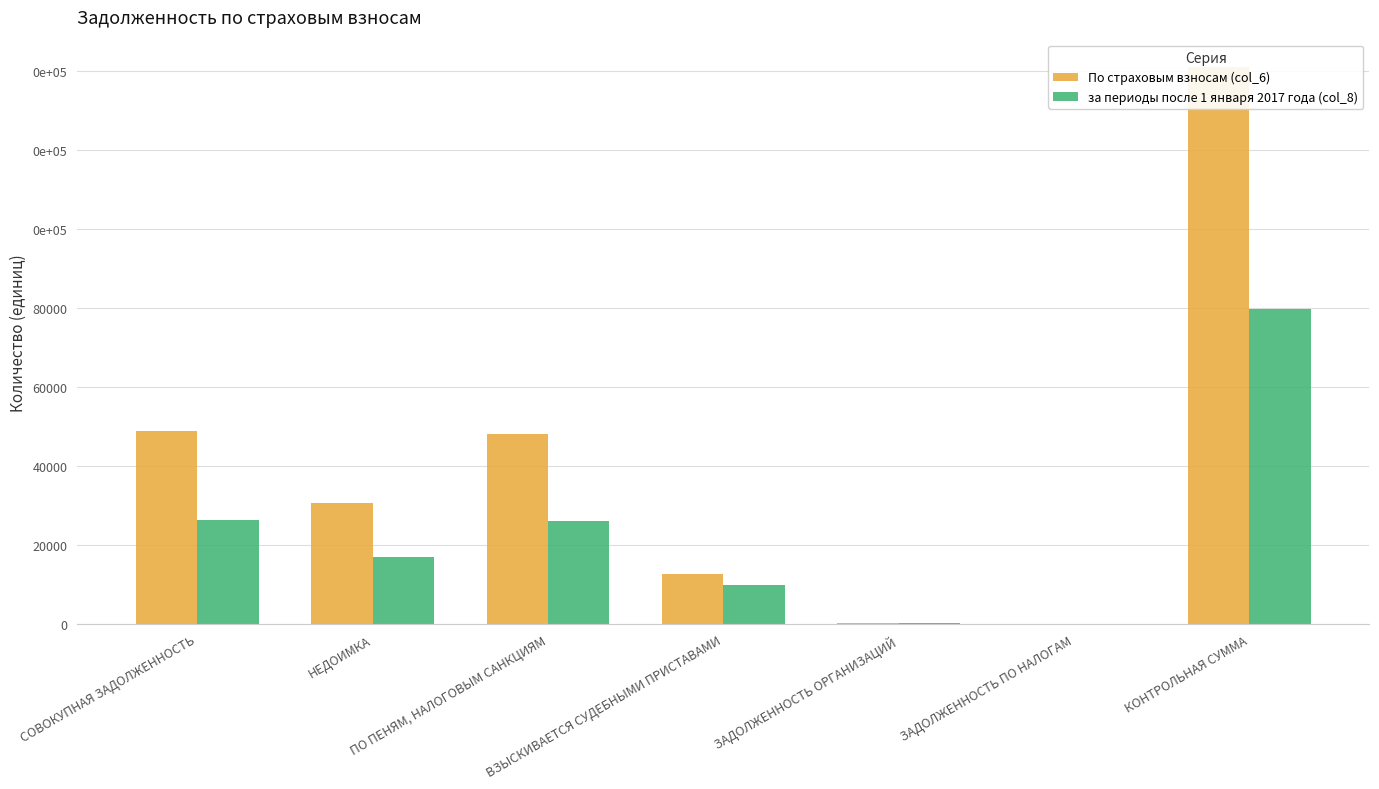

At which category does the chart reach its minimum across all series?

ЗАДОЛЖЕННОСТЬ ПО НАЛОГАМ